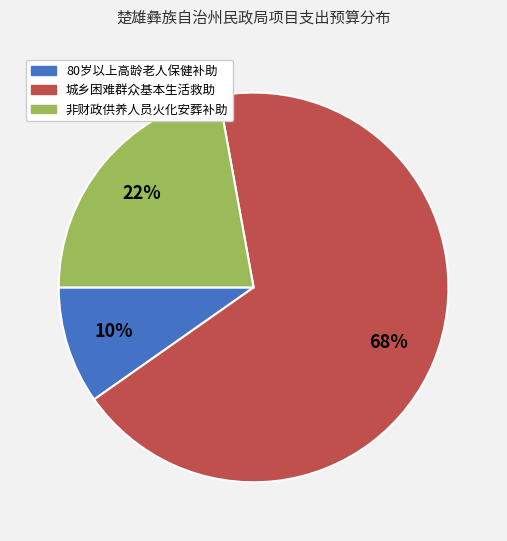

To the nearest percent, what is the difference between the largest and smallest slice percentages?

58%